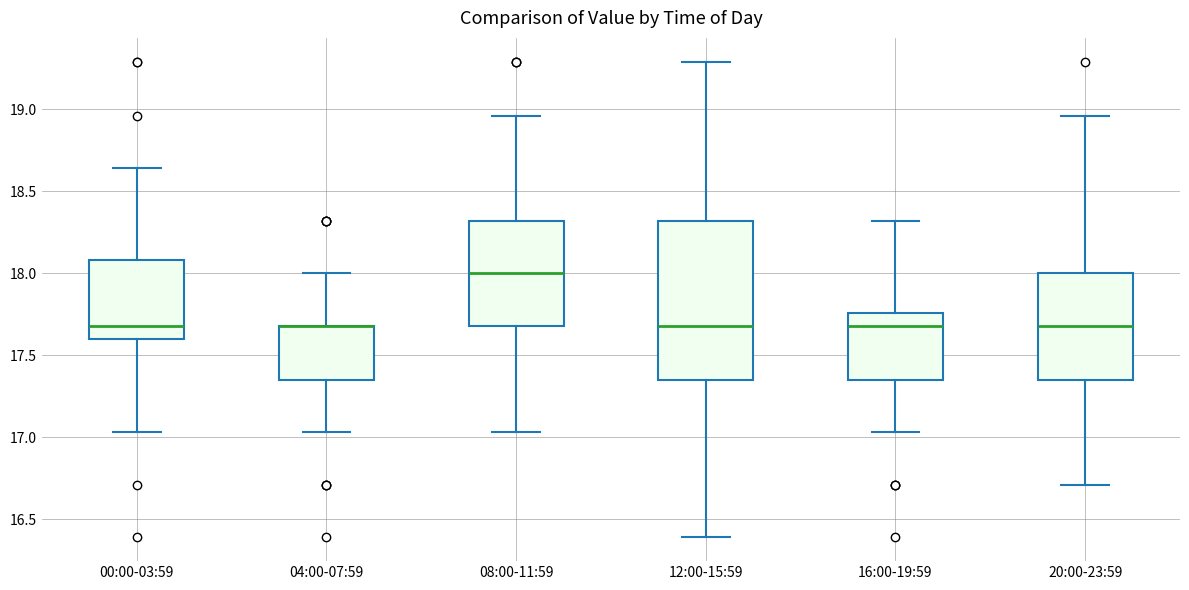

Which box is the tallest, from its lower edge to its upper edge?

12:00-15:59